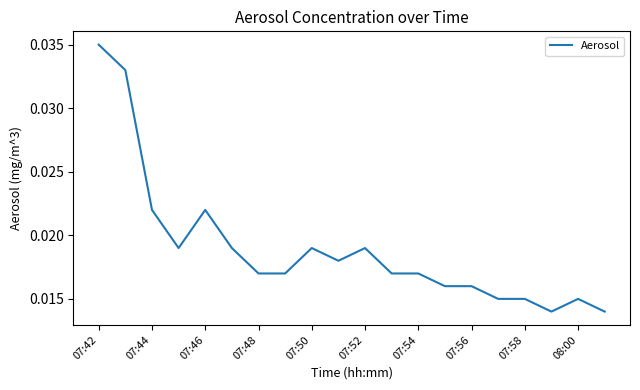

Is this an area chart (filled region under the line)?

No